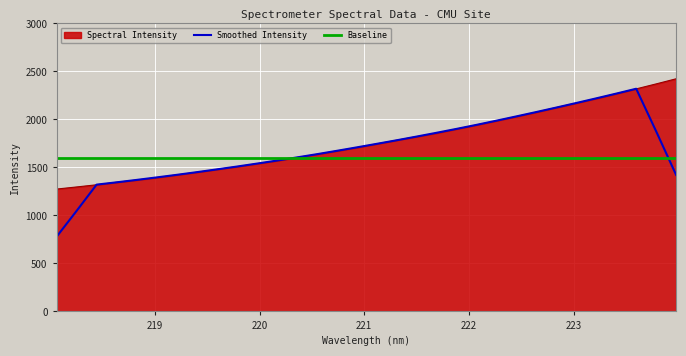

At how many categories does at least one series exceed 1255?

32